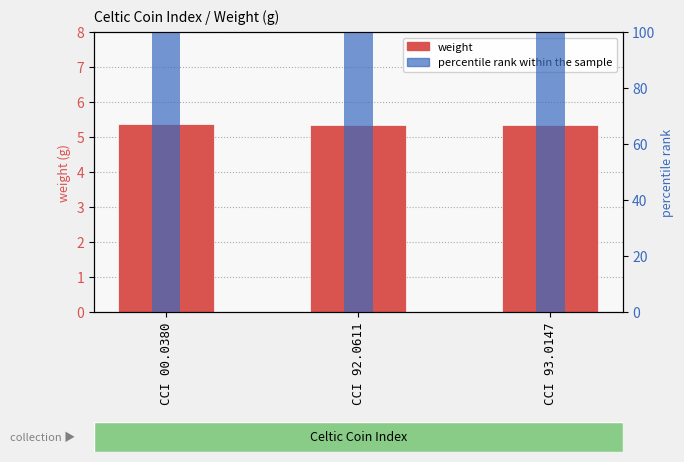

Reading right to left, transcribe all the data shown in this chart.

weight: 5.3	5.3	5.4
percentile rank within the sample: 99.8	99.6	100.0